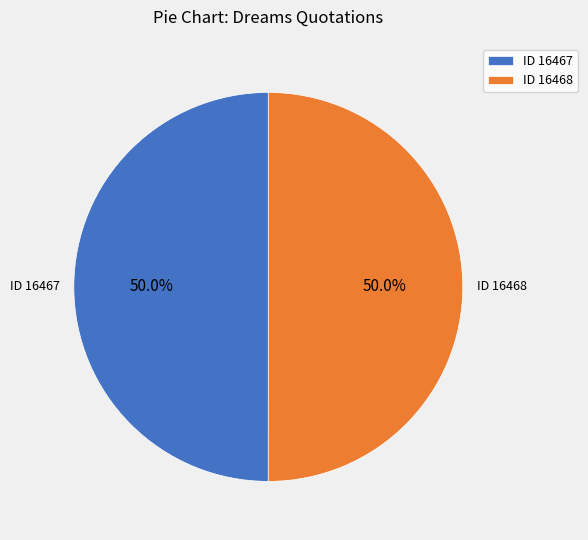

Do ID 16467 and ID 16468 together represent more than half of the pie?

Yes